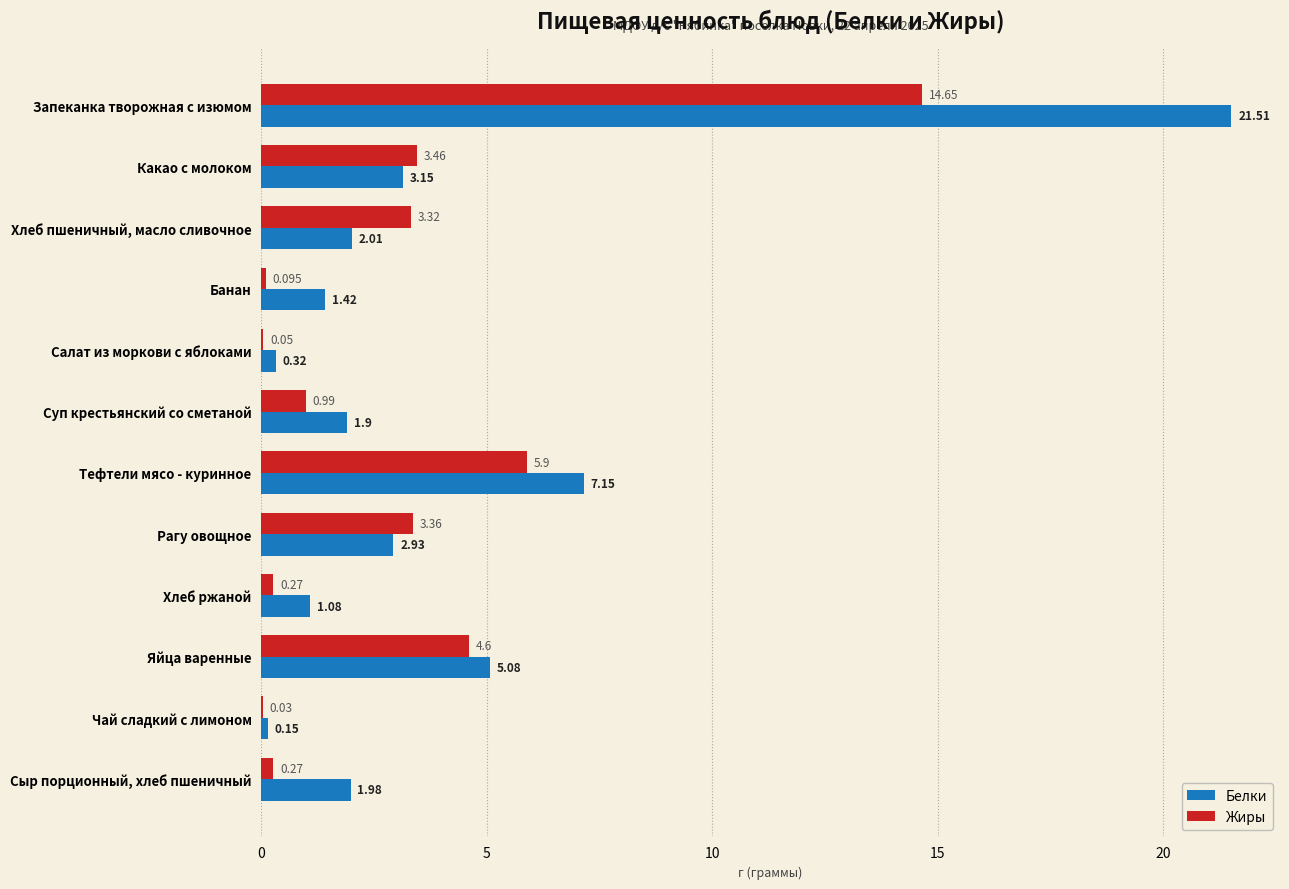

Which series has the largest total across all categories?

Белки